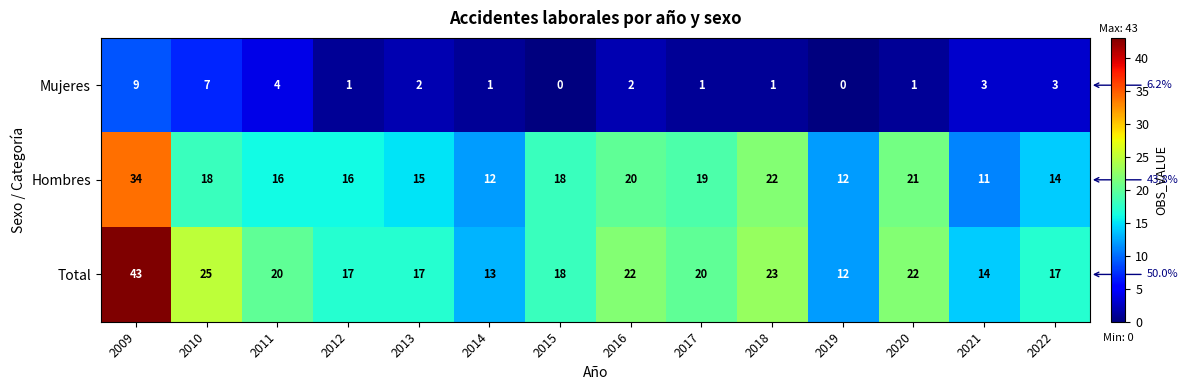

What is the spread (max minus min) of values at 2021?

11